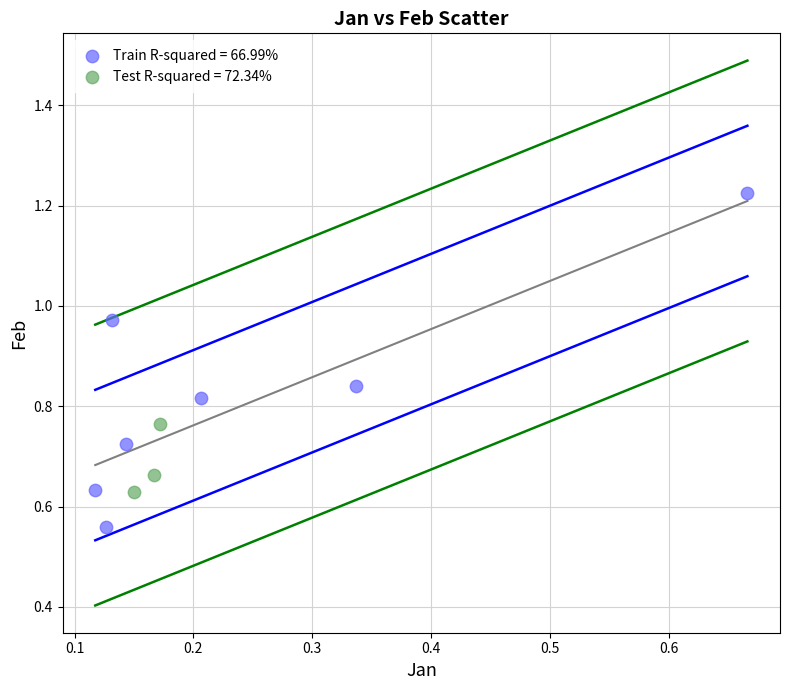

Which series has the largest Y range (max minus min)?

Train R-squared = 66.99%